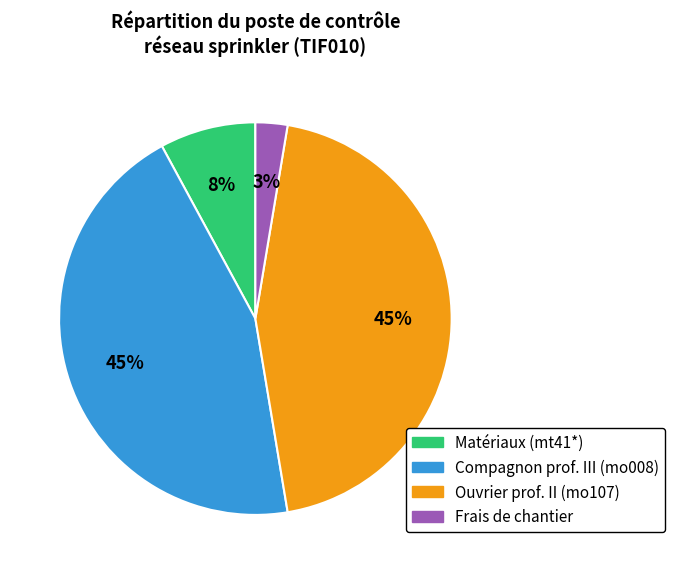

Is there any slice that represents more than half of the pie?

No